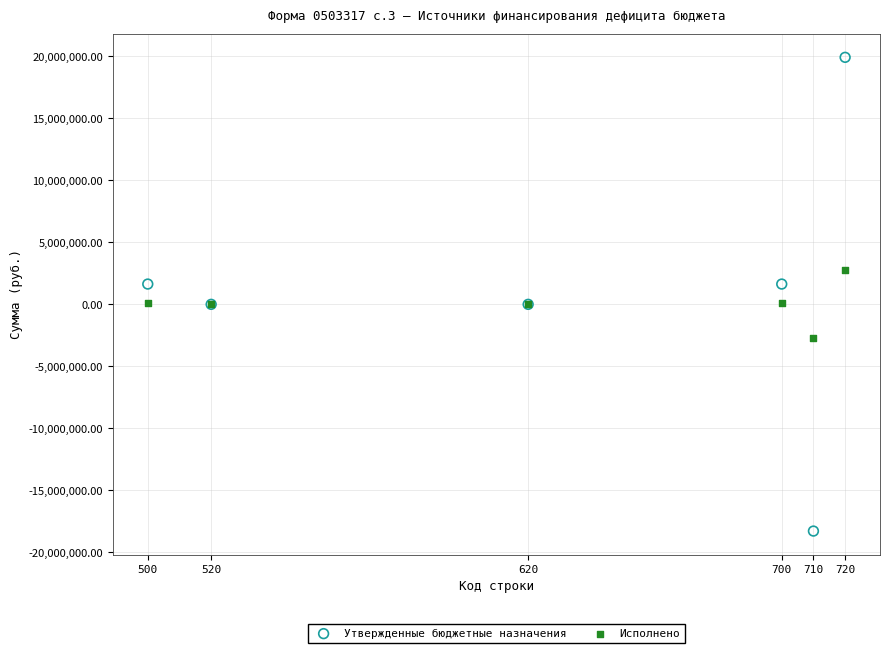

Which series contains the highest Y value?

Утвержденные бюджетные назначения